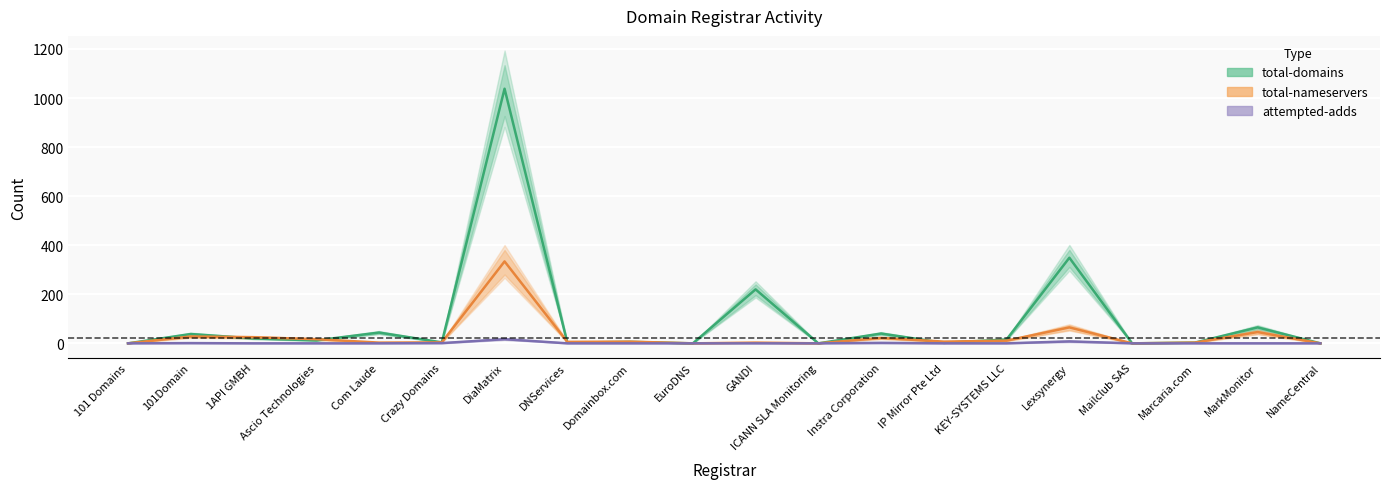

What position from the left is Mailclub SAS?

17